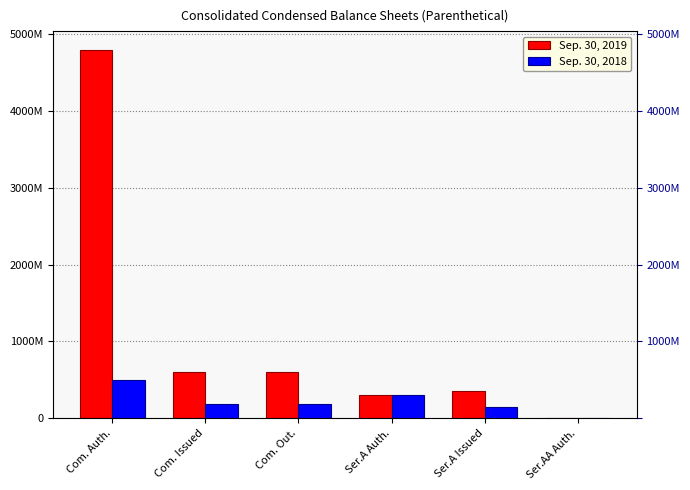

Which series has the widest spread of values?

Sep. 30, 2019